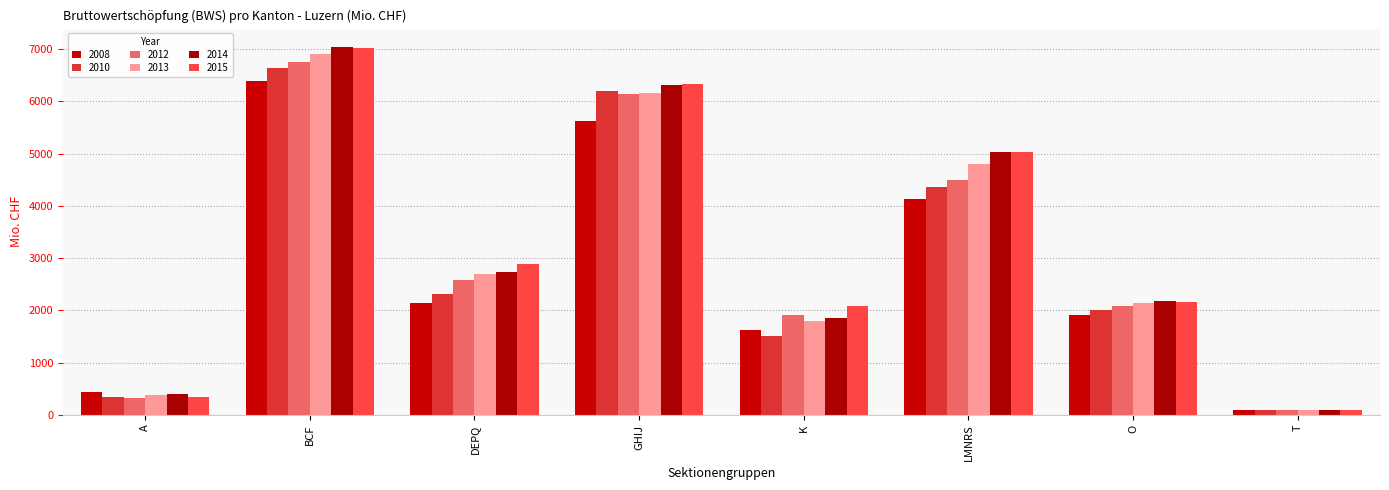

What is the difference between the maximum and minimum values in the 2010 series?

6554.5